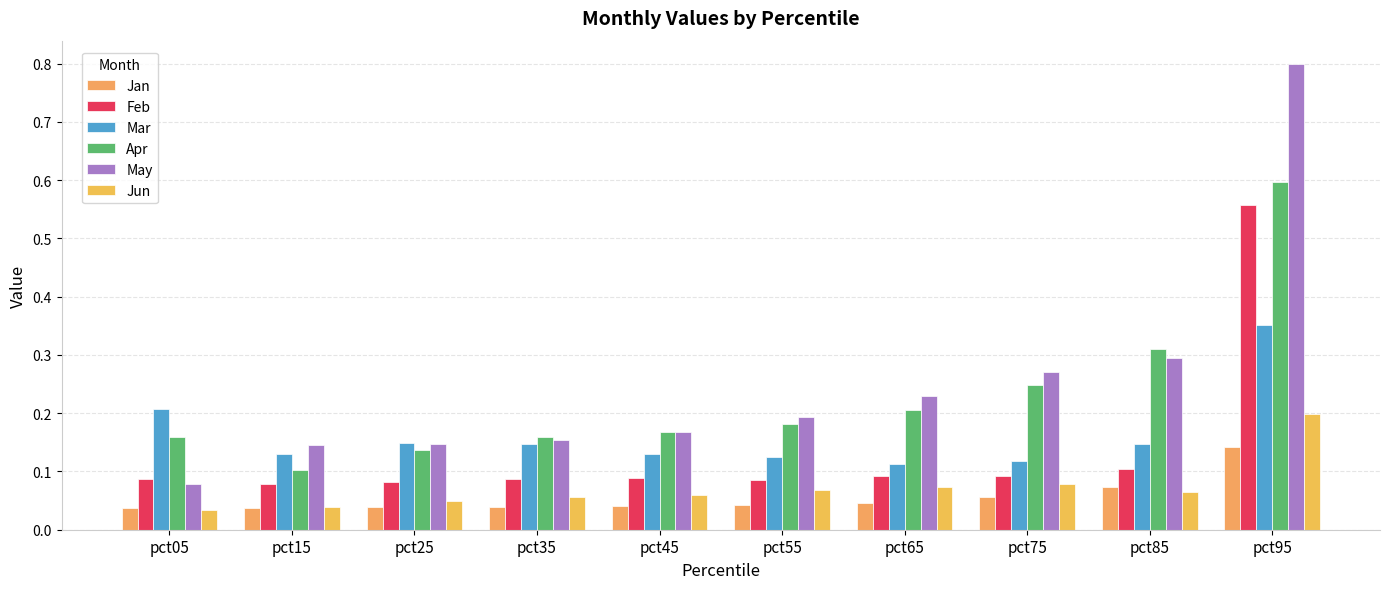

Rank the categories by Apr value from lowest to highest.

pct15, pct25, pct05, pct35, pct45, pct55, pct65, pct75, pct85, pct95